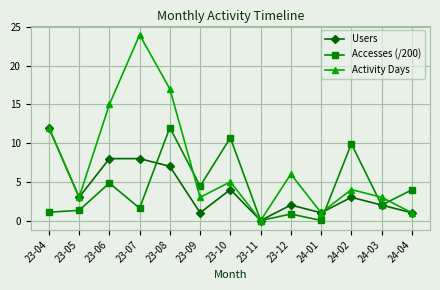

Which label corresponds to the largest value in the chart?

23-07